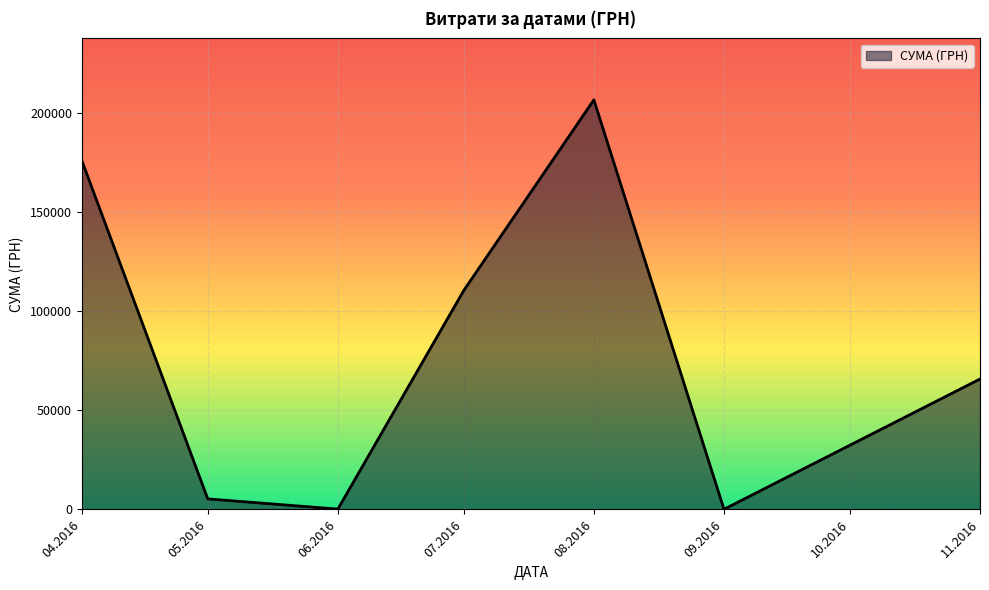

The value at 07.2016 is 110467.3. True or false?

True